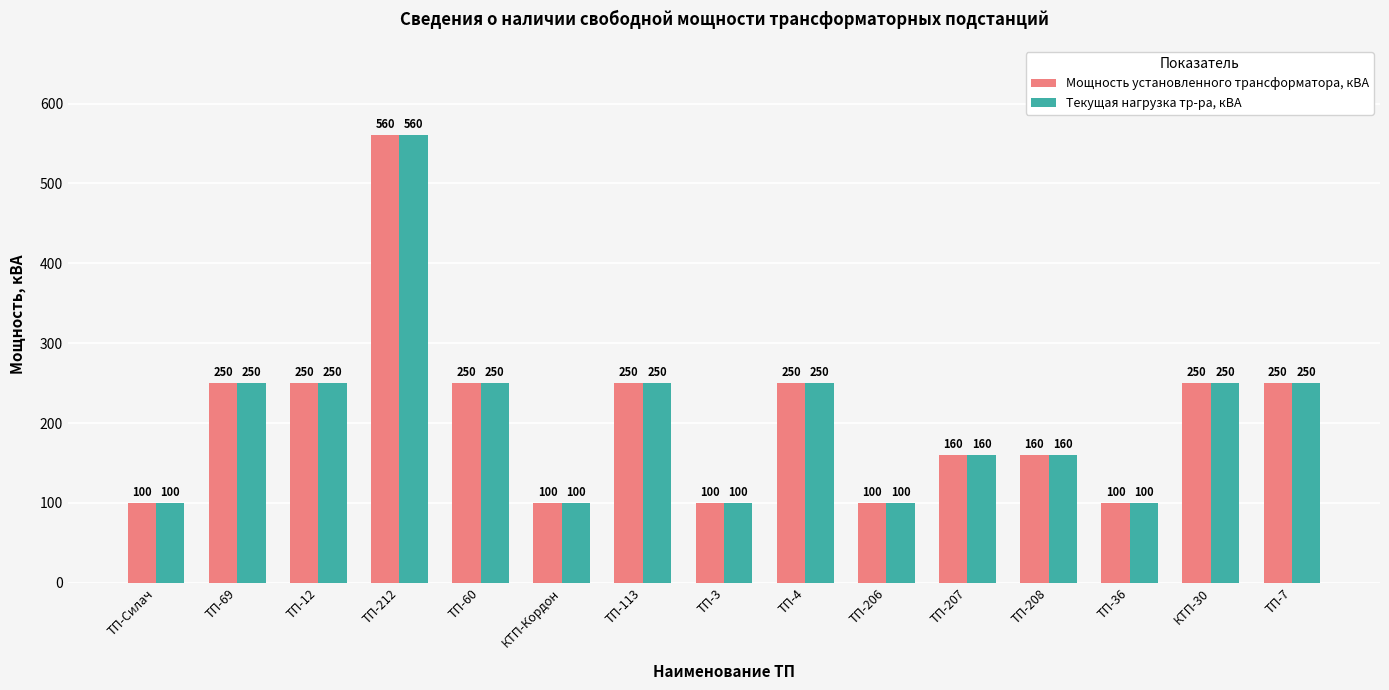

What is the difference between the maximum and minimum values in the Текущая нагрузка тр-ра, кВА series?

460